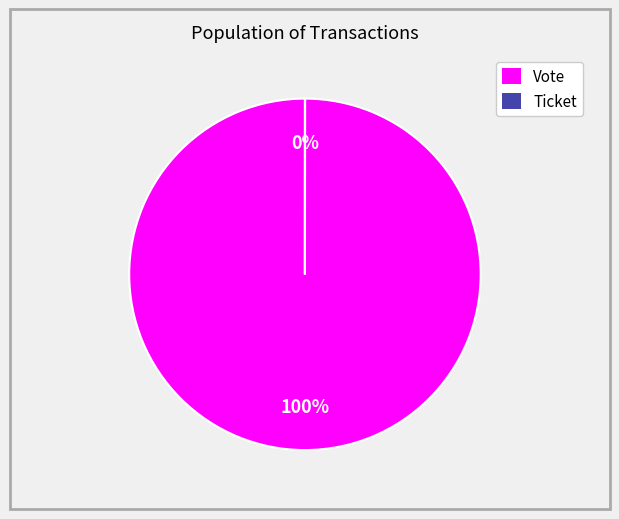

To the nearest percent, what is the average slice percentage?

50%